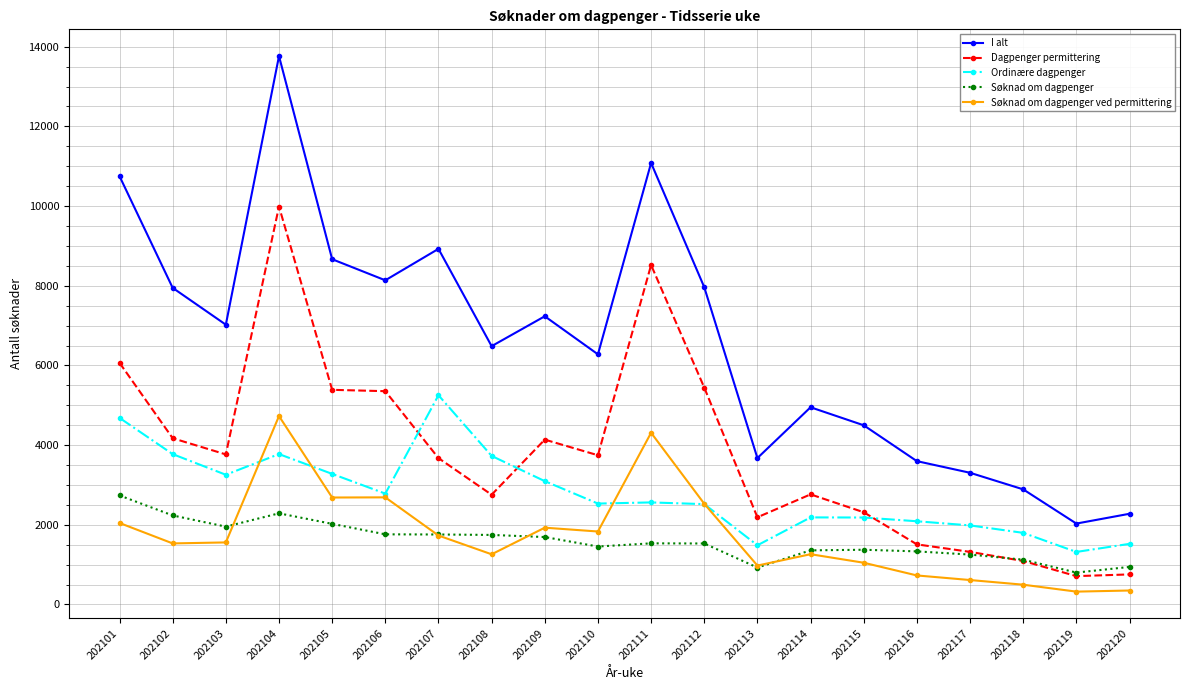

What is the sum of all I alt values?

131481